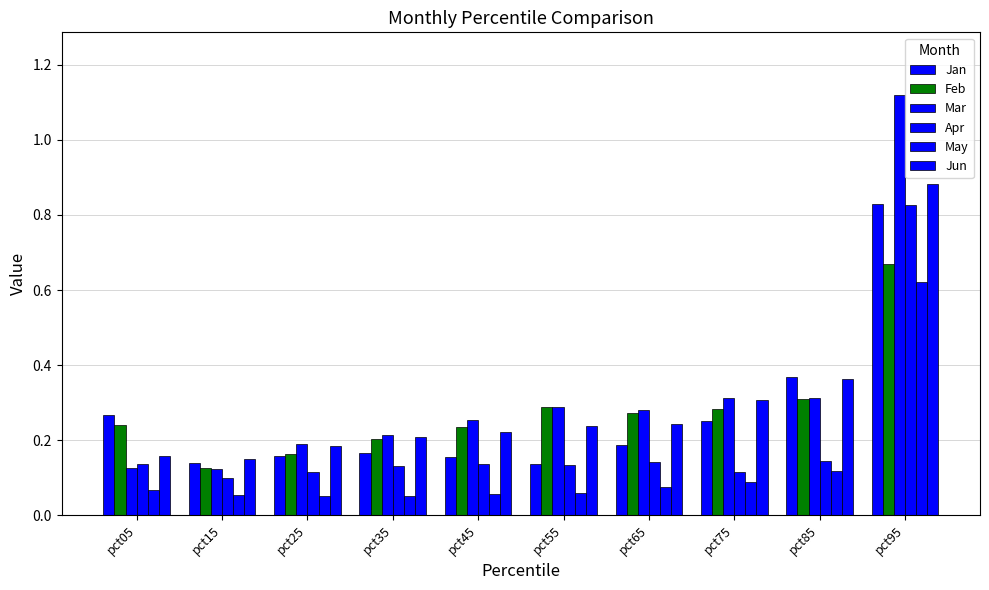

Count the number of categories in the chart.

10